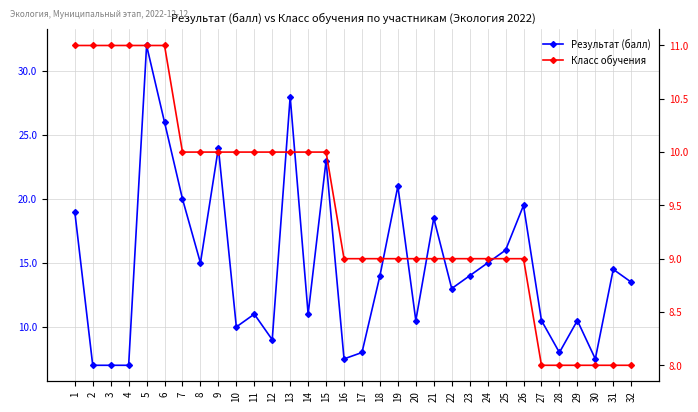

What is the spread (max minus min) of values at 1?

8.0